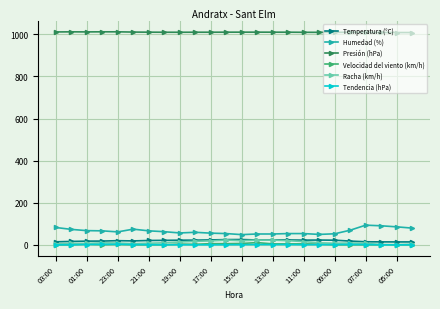

Which series has the largest total across all categories?

Presión (hPa)